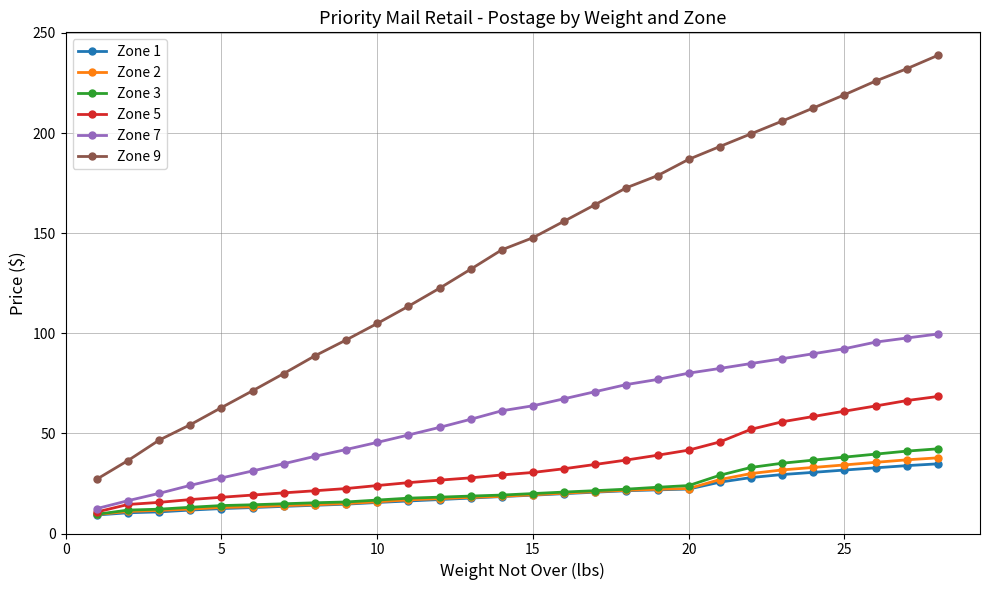

True or false: Zone 1 and Zone 7 intersect in this chart.

False